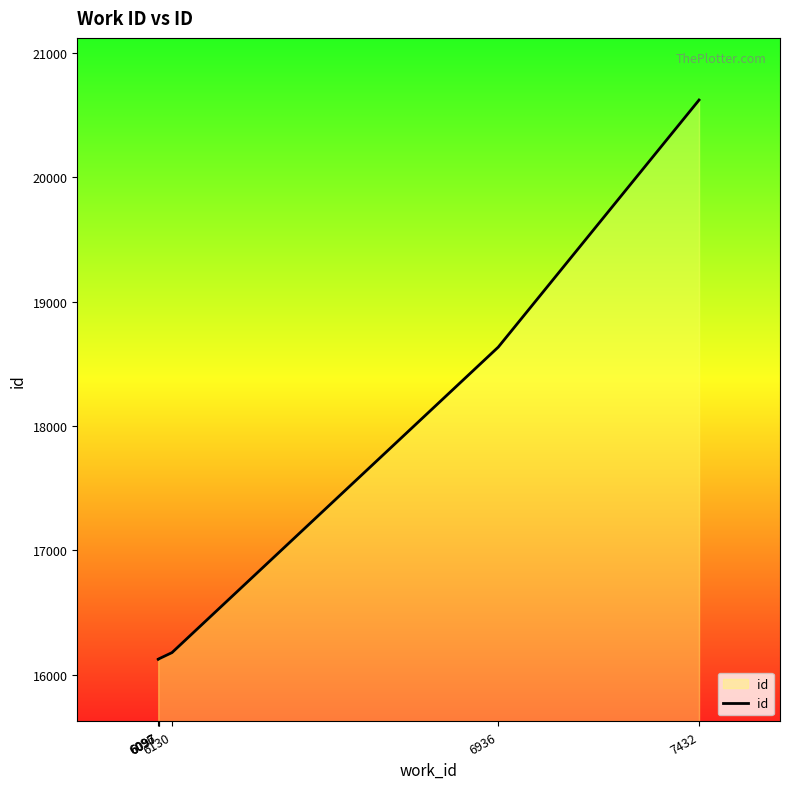

List the labels in order of value, smallest first.

6096, 6097, 6097, 6130, 6936, 7432